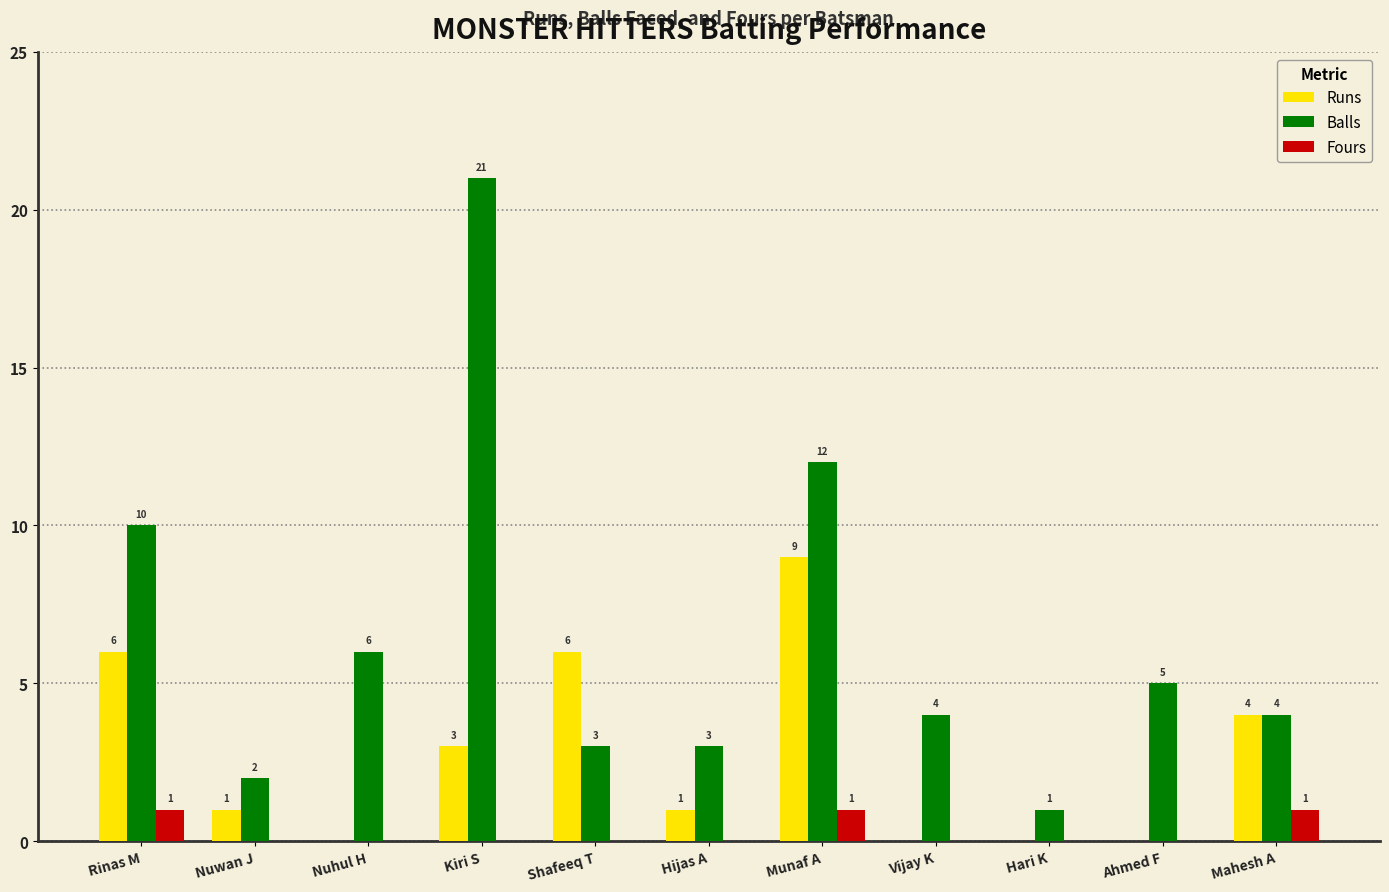

Which series changed the most between Nuwan J and Nuhul H?

Balls